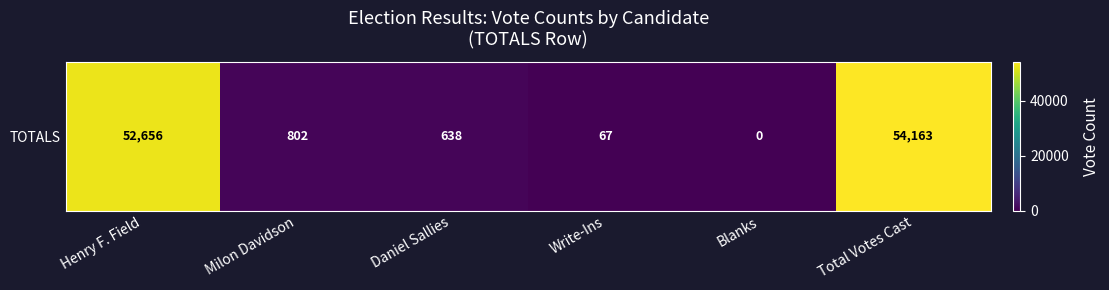

What value does the data have at Henry F. Field, to the nearest 50?

52650